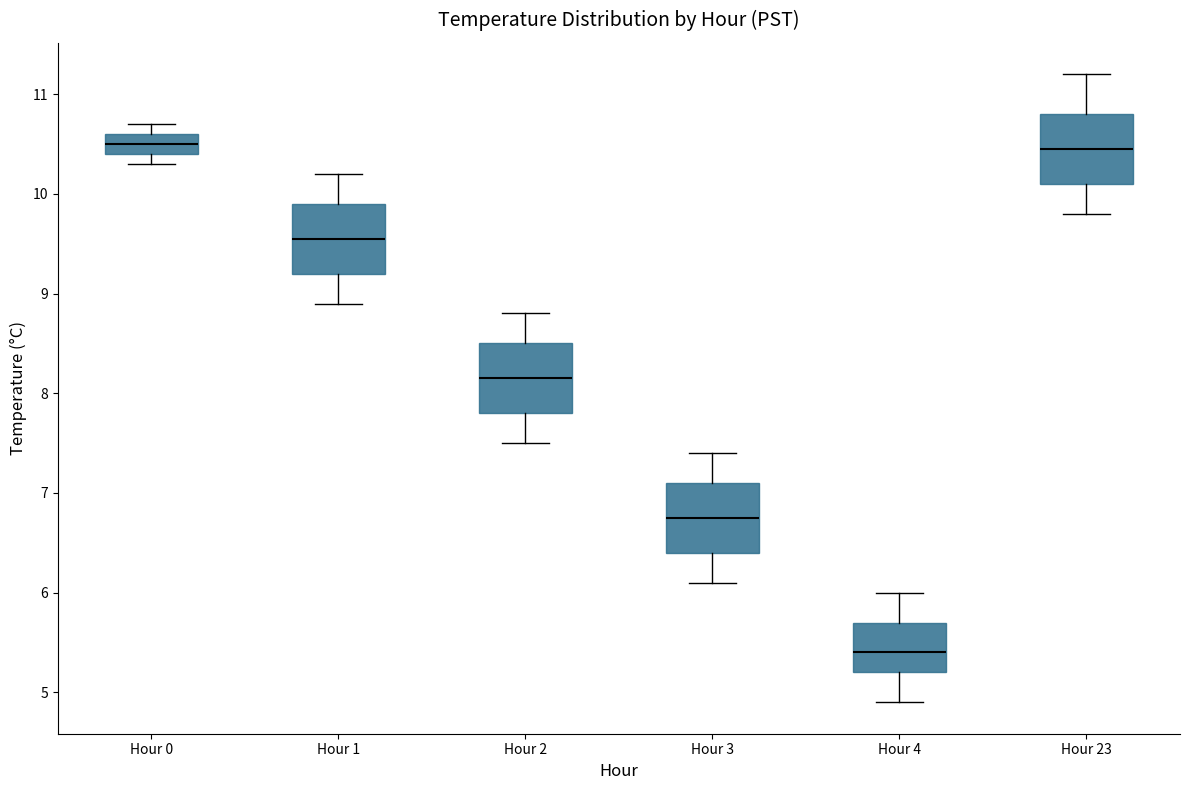

Reading left to right, transcribe this box plot: for each box, give where its median line is, the range the box spans, and where its two whiskers end, as read against the y-axis. The values are not printed on the chart, so give them approximately, as read against the axis.

Hour 0: median 10.5, box 10.4 to 10.6, whiskers 10.3 to 10.7
Hour 1: median 9.6, box 9.2 to 9.9, whiskers 8.9 to 10.2
Hour 2: median 8.2, box 7.8 to 8.5, whiskers 7.5 to 8.8
Hour 3: median 6.8, box 6.4 to 7.1, whiskers 6.1 to 7.4
Hour 4: median 5.4, box 5.2 to 5.7, whiskers 4.9 to 6.0
Hour 23: median 10.5, box 10.1 to 10.8, whiskers 9.8 to 11.2